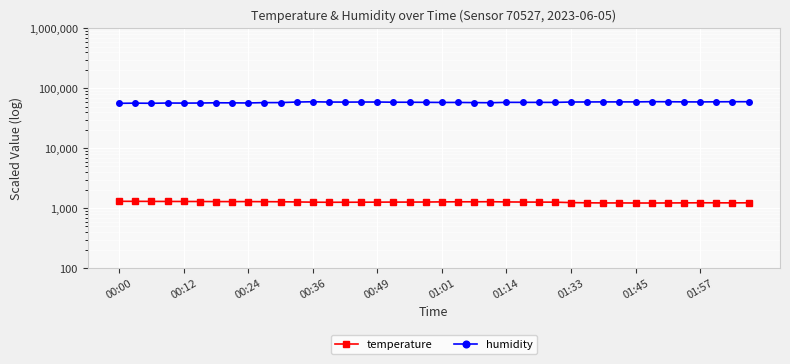

The value of humidity at 01:33 is 93763. True or false?

False